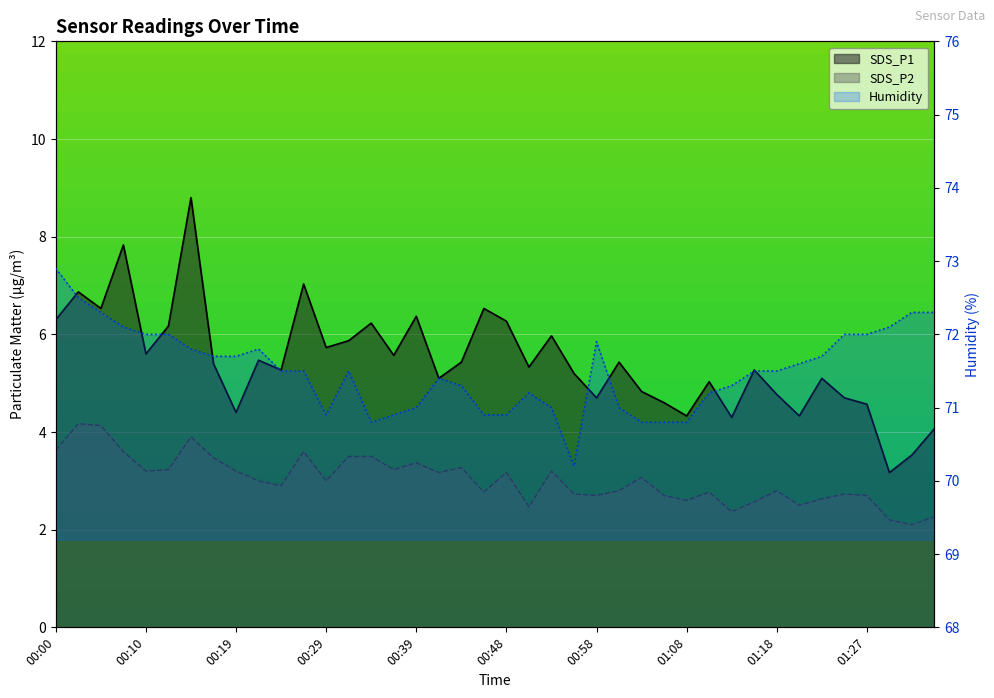

True or false: SDS_P1 and SDS_P2 intersect in this chart.

False